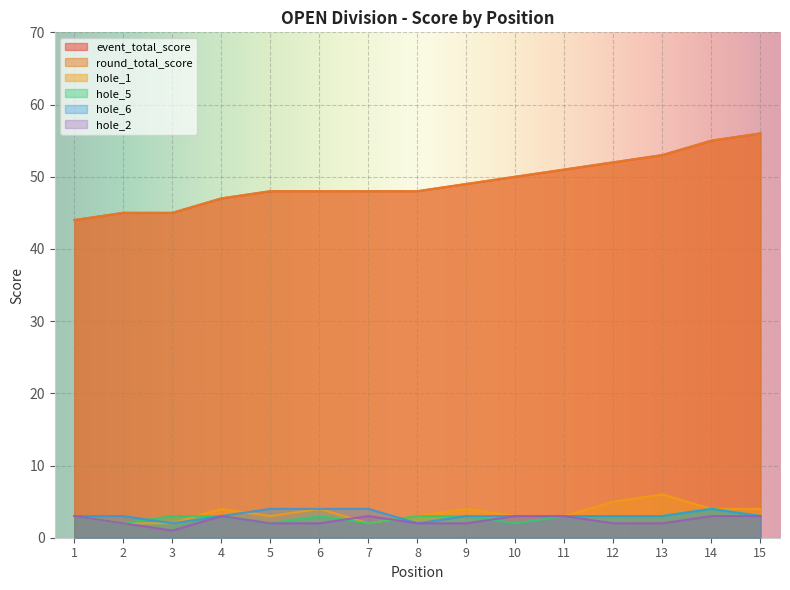

True or false: hole_6 and round_total_score cross at least once.

False